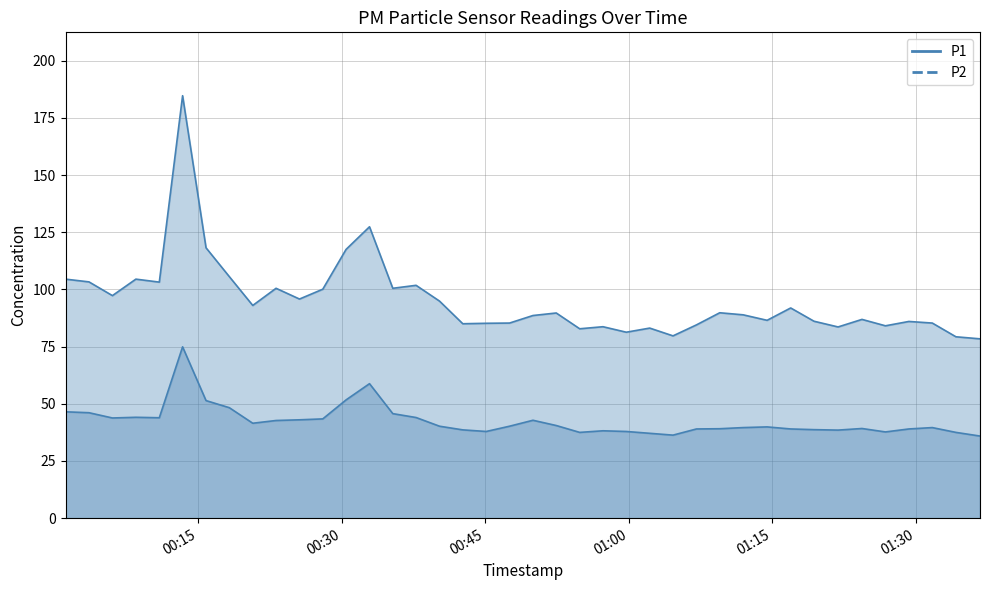

What is the difference between the highest and lowest values at 2022-12-10T00:59:44?

43.4